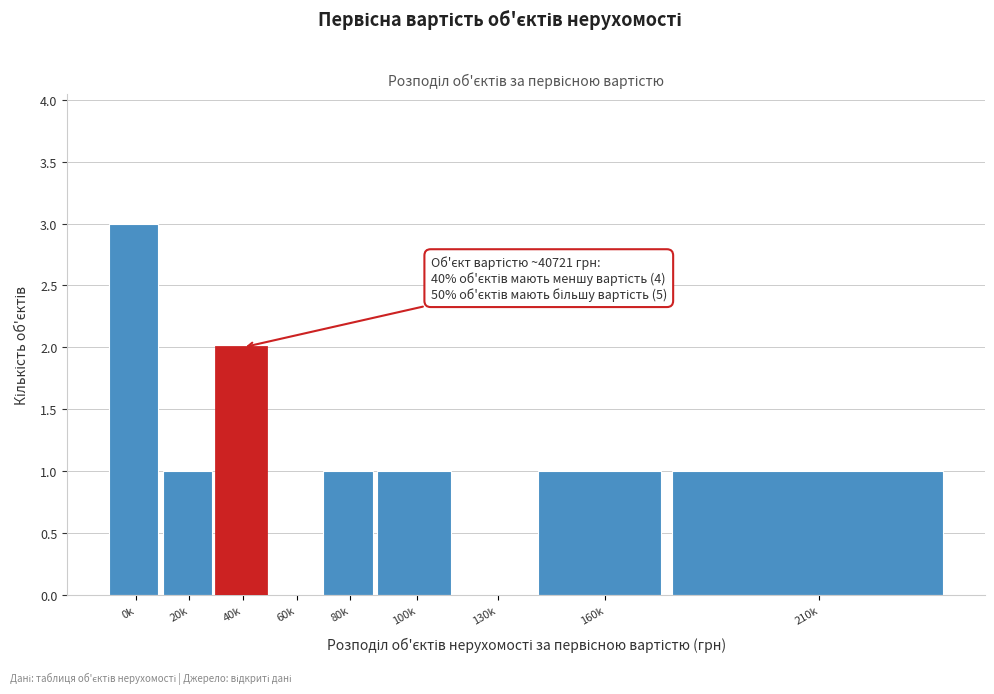

Reading right to left, transcribe all the data shown in this chart.

210k=1	160k=1	130k=0	100k=1	80k=1	60k=0	40k=2	20k=1	0k=3